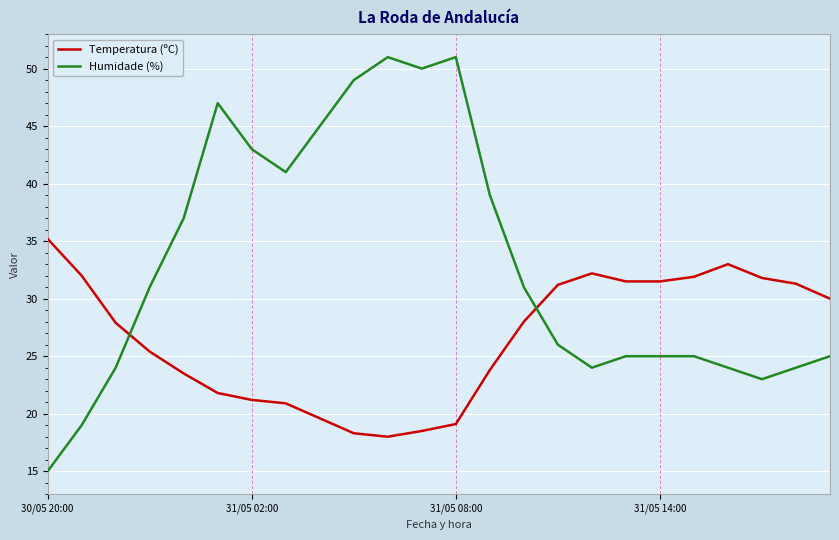

What is the lowest value of the Humidade (%) series?

15.0